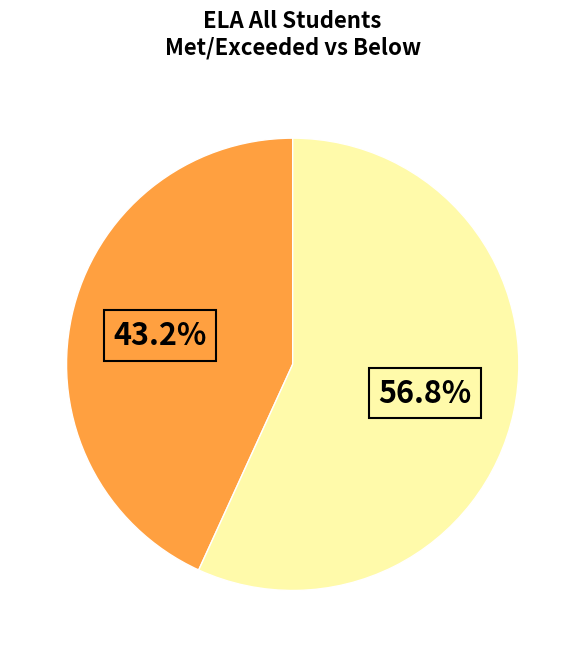

Is there a majority slice in this chart?

Yes